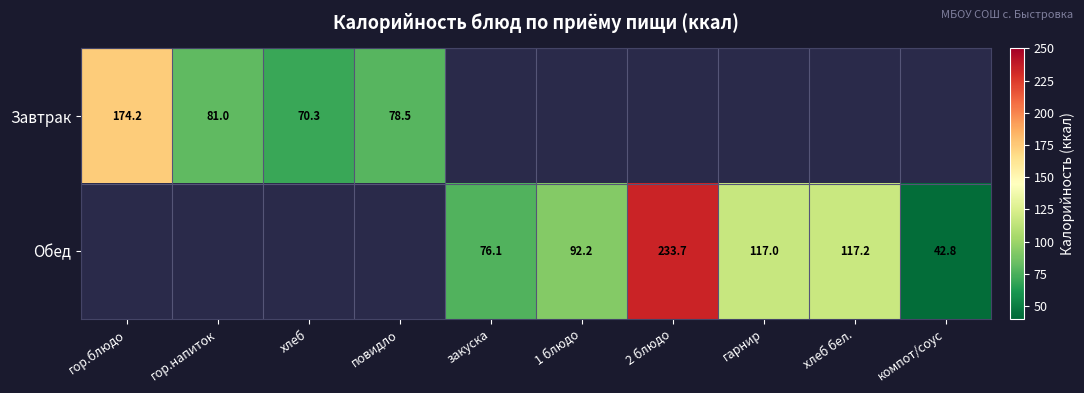

The Обед series shows 186.5 at хлеб бел.. True or false?

False